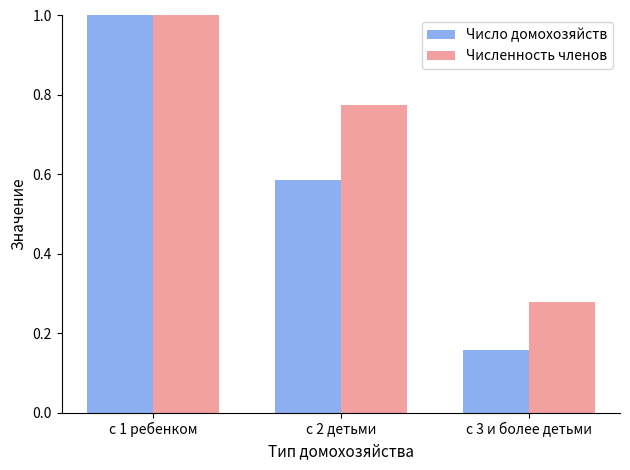

What position from the left is с 3 и более детьми?

3